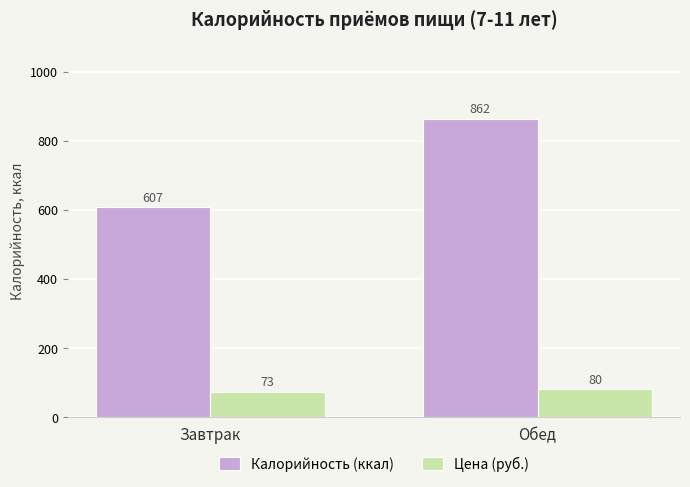

Which category has the highest value in the Калорийность (ккал) series?

Обед